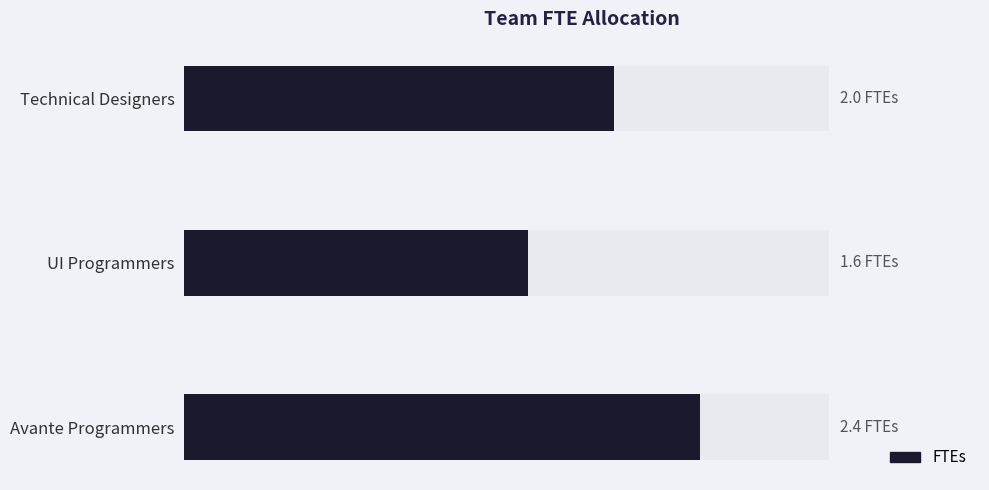

Read the value at UI Programmers.

1.6